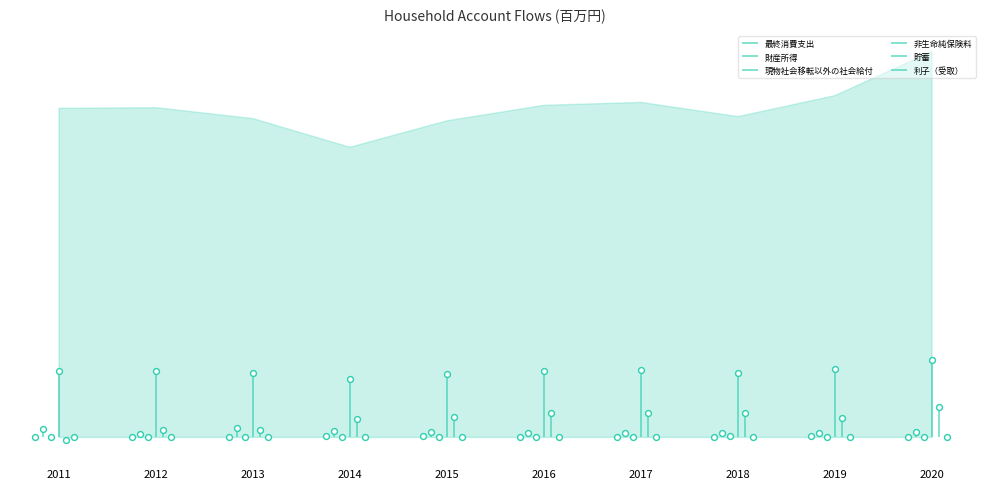

What is the total value across all series at 2013?

51.7